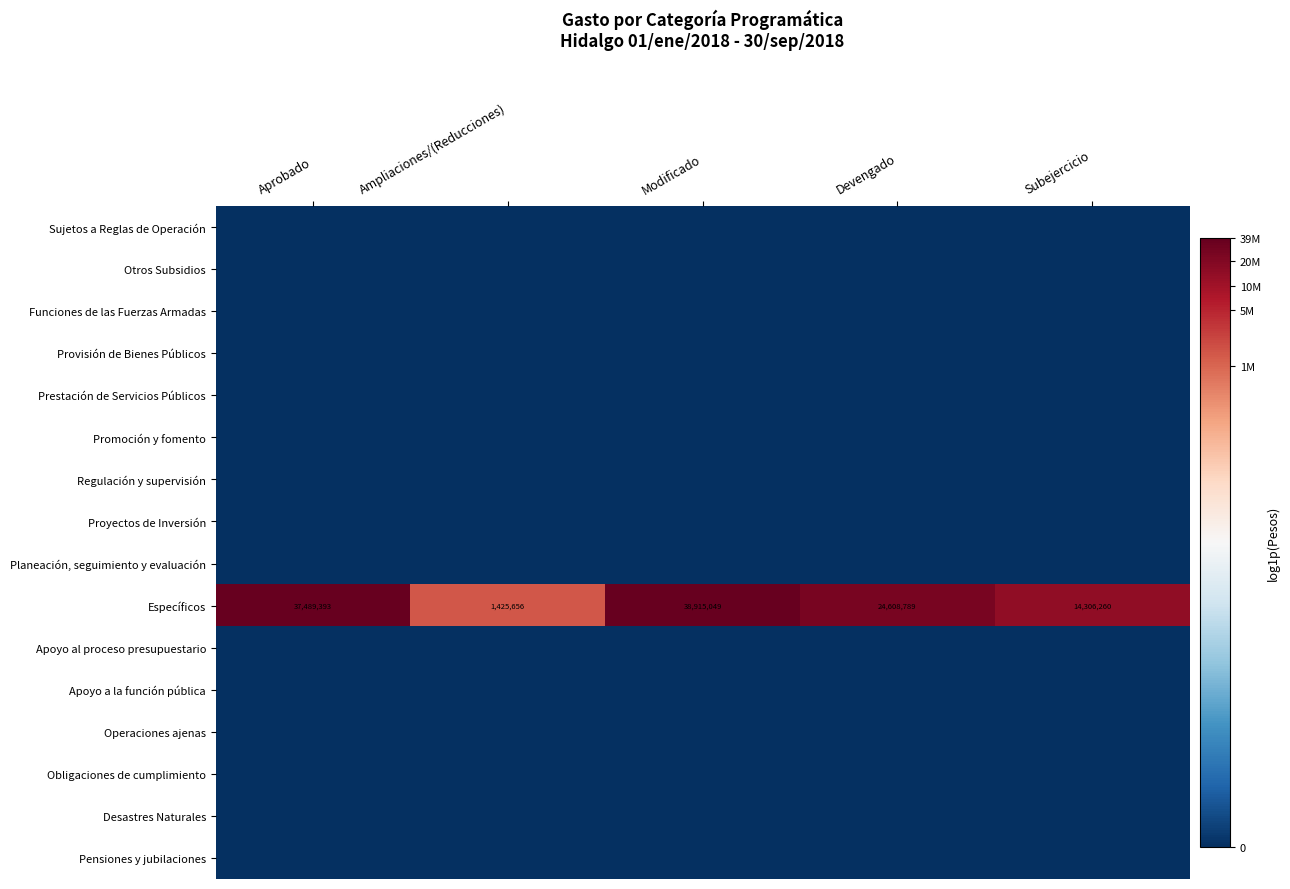

Which label corresponds to the smallest value in the chart?

Aprobado